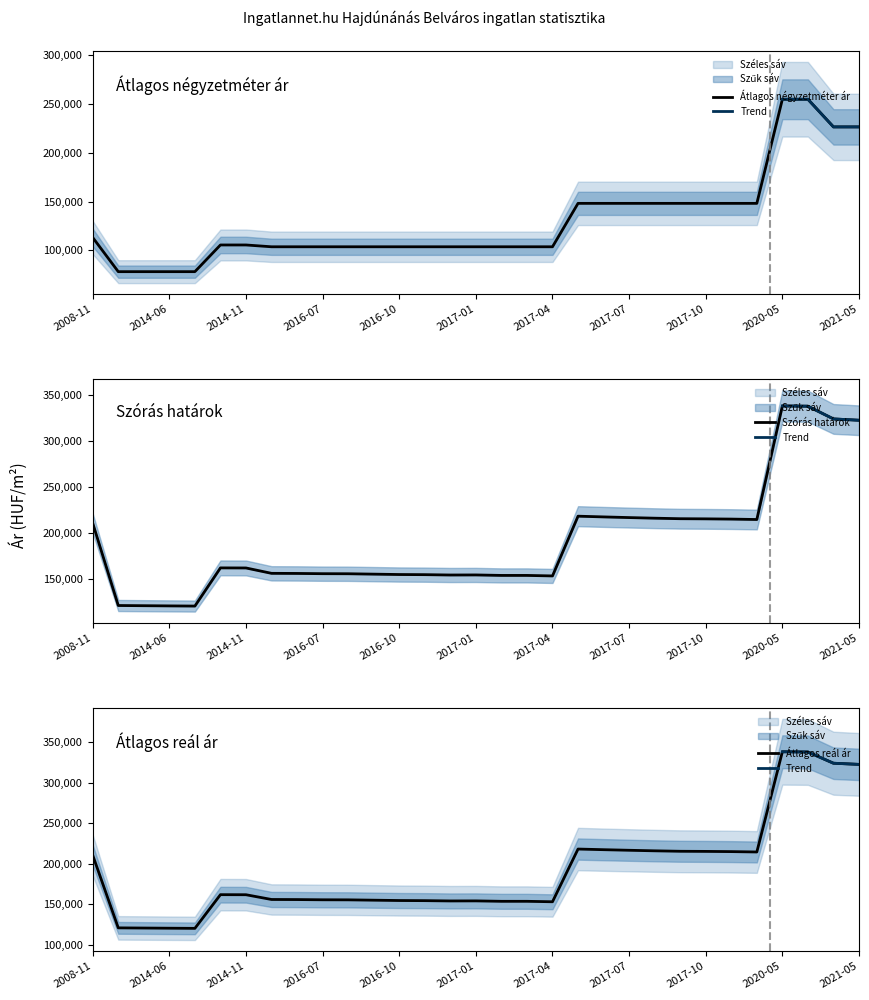

Where is the first local minimum for Szórás alsó határ?

2014-07